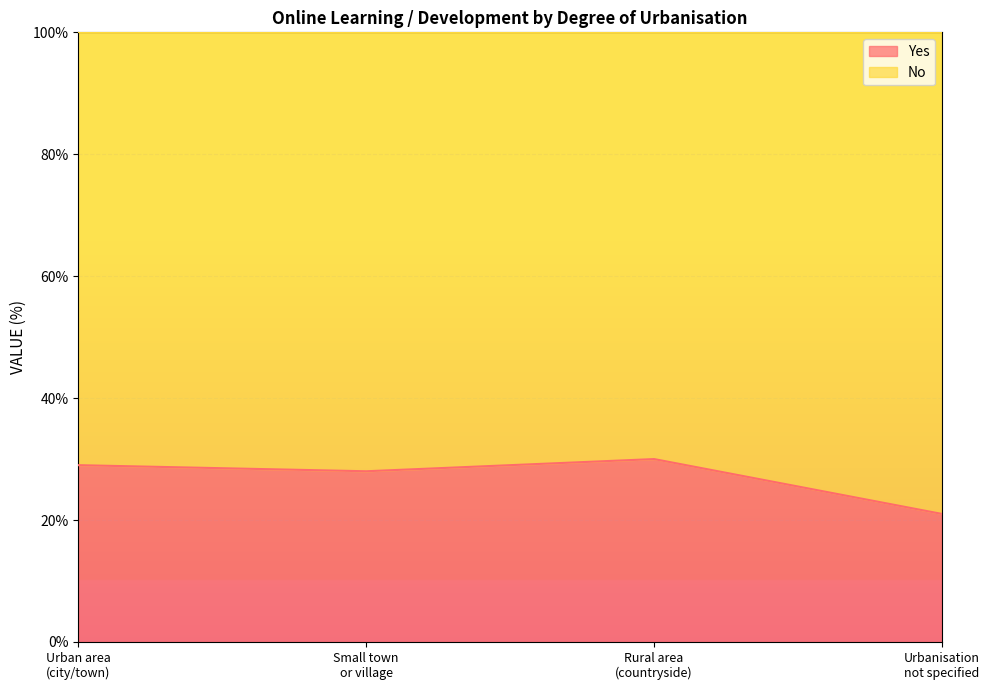

True or false: the data has more than 0 interior local peaks.

True